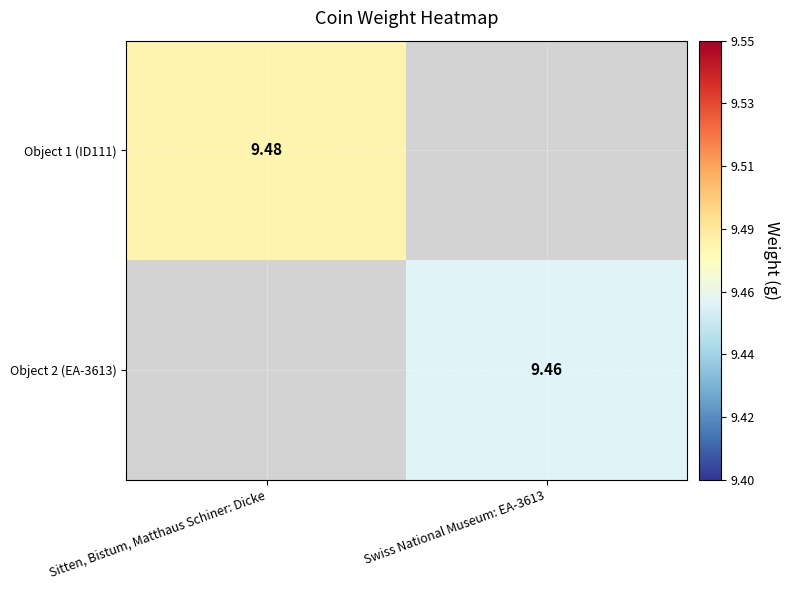

At which label is Object 1 (ID111) closest to 9?

Sitten, Bistum, Matthaus Schiner: Dicke